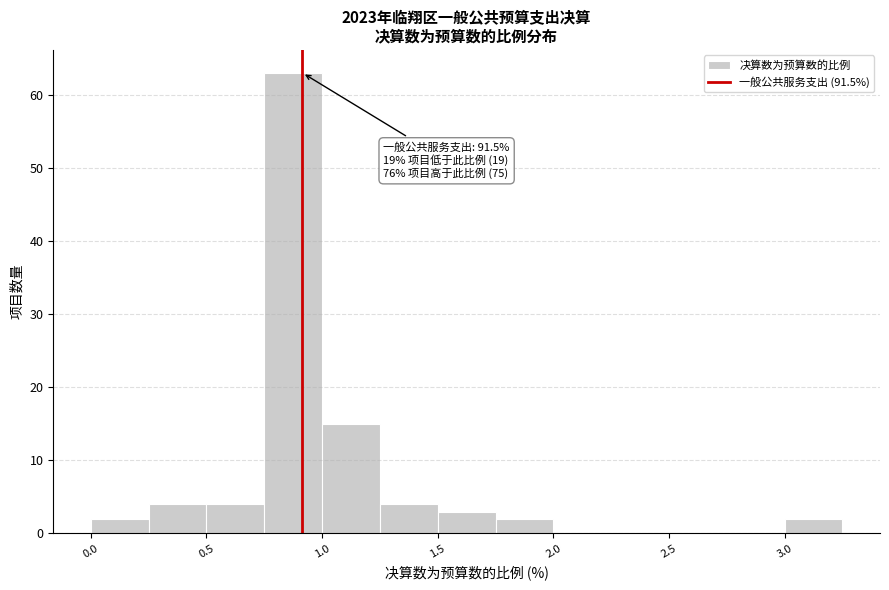

Which range on the x-axis has the tallest bar?

0.75 to 1.00